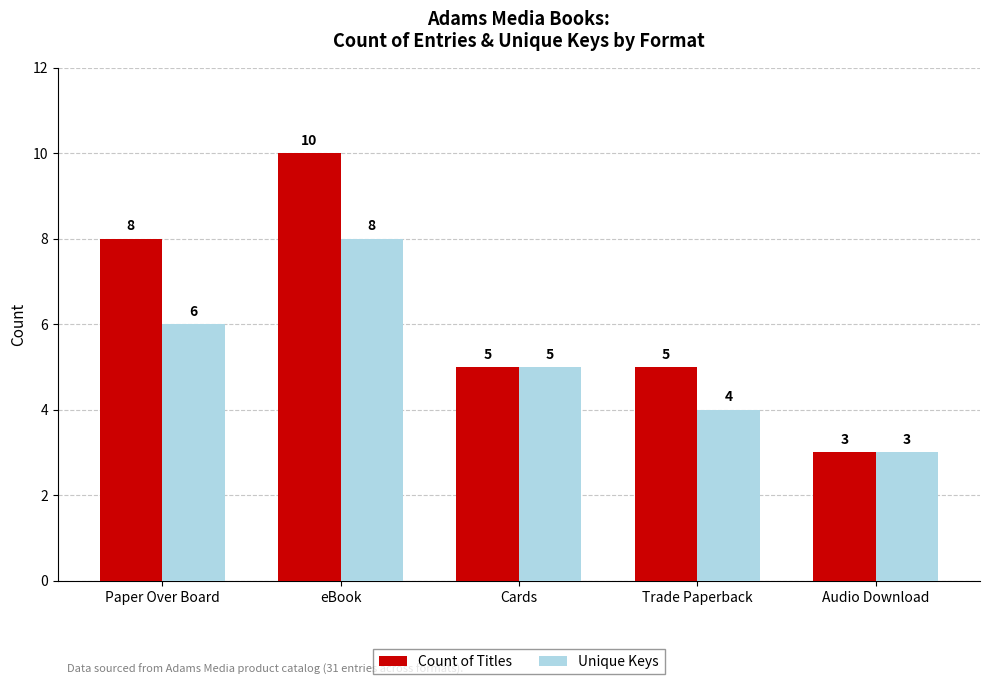

Which series has the largest total across all categories?

Count of Titles